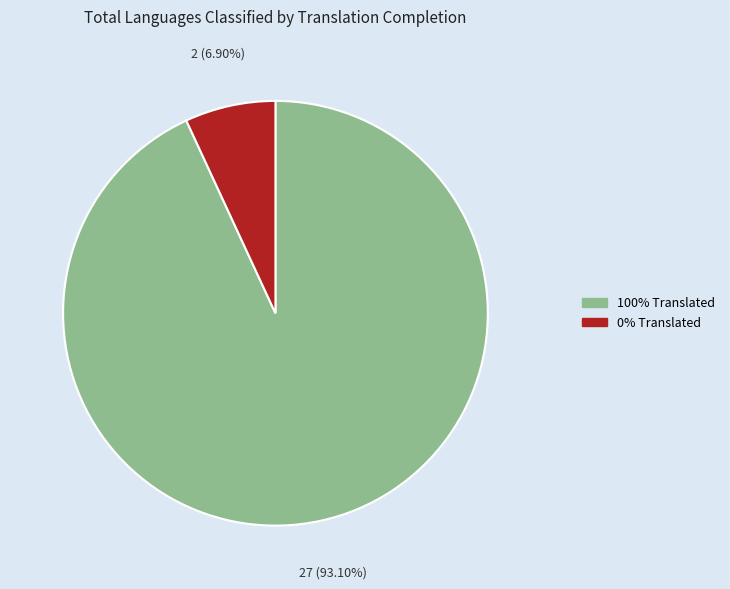

How many segments does this pie chart have?

2